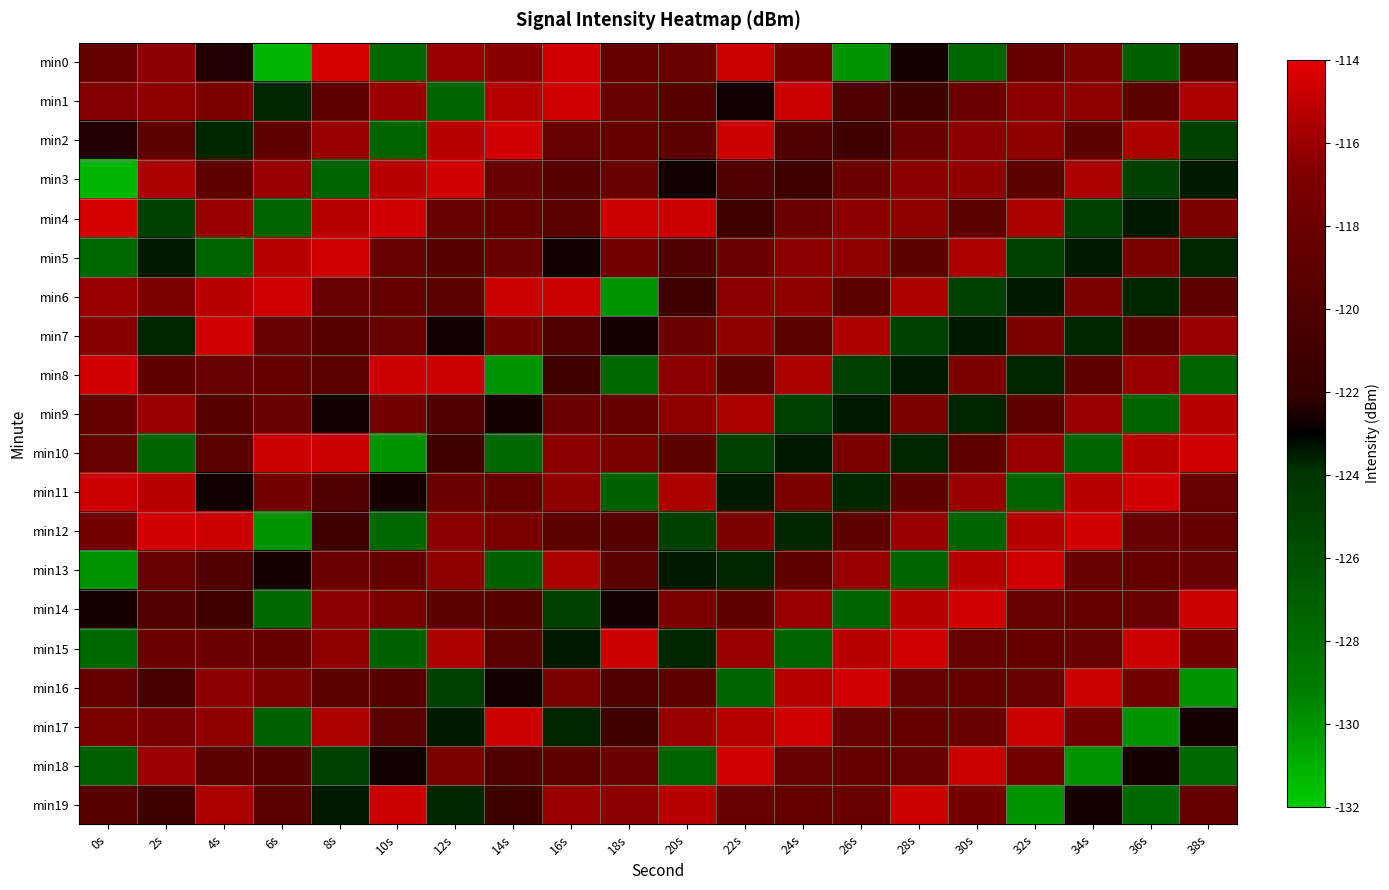

Between 28s and 34s, which series saw the biggest shift?

min18